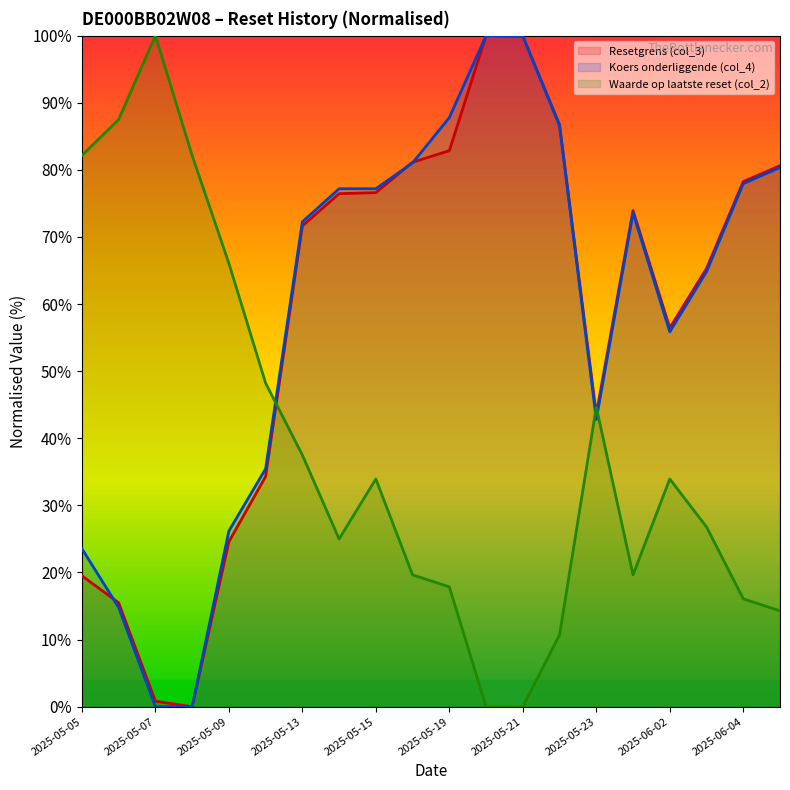

Is it true that Koers onderliggende (col_4) equals 86.6 at 2025-05-22?

True